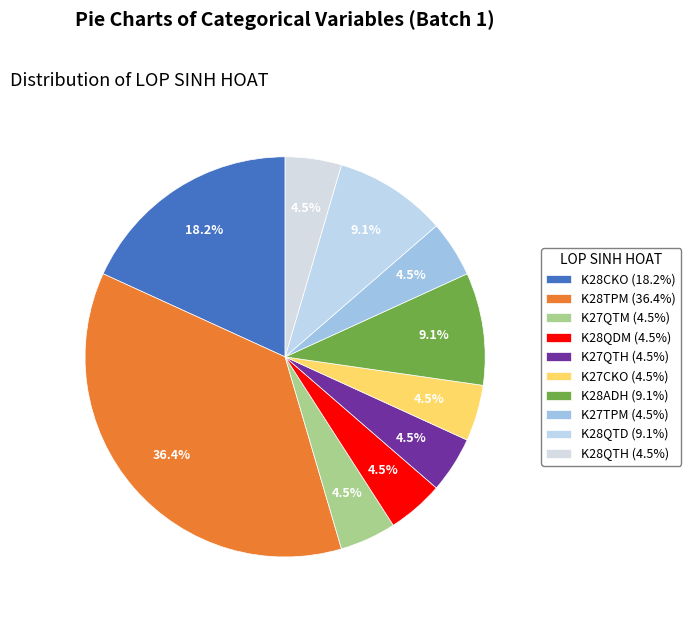

How many segments does this pie chart have?

10